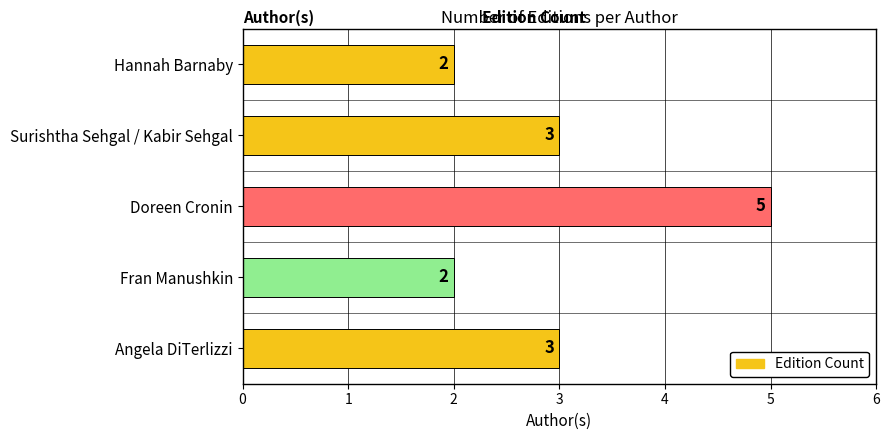

The chart shows a value of 2 at Hannah Barnaby. True or false?

True